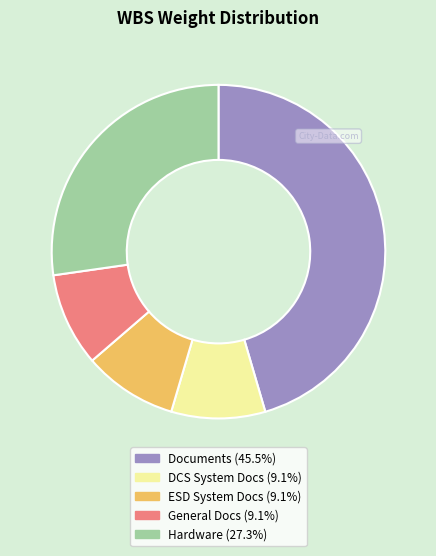

Is there any slice that represents more than half of the pie?

No